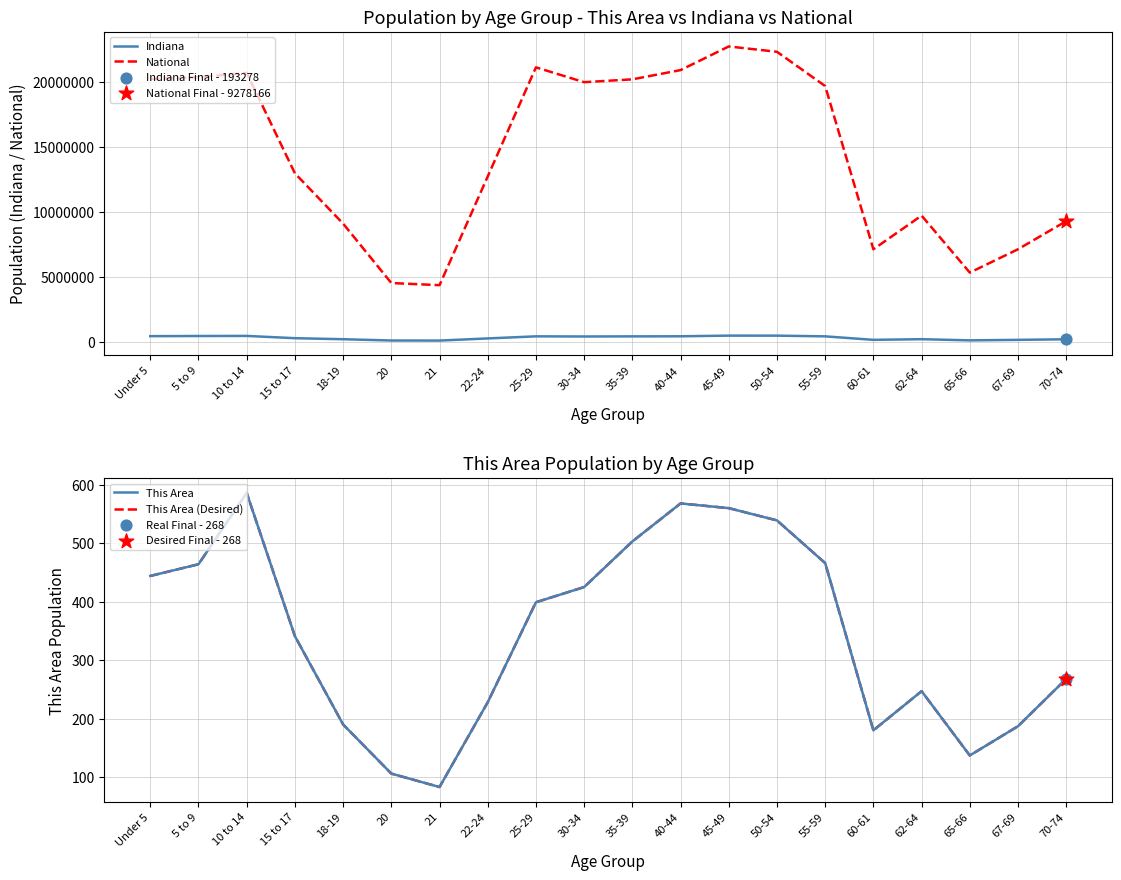

Which series reaches the maximum Y coordinate?

National